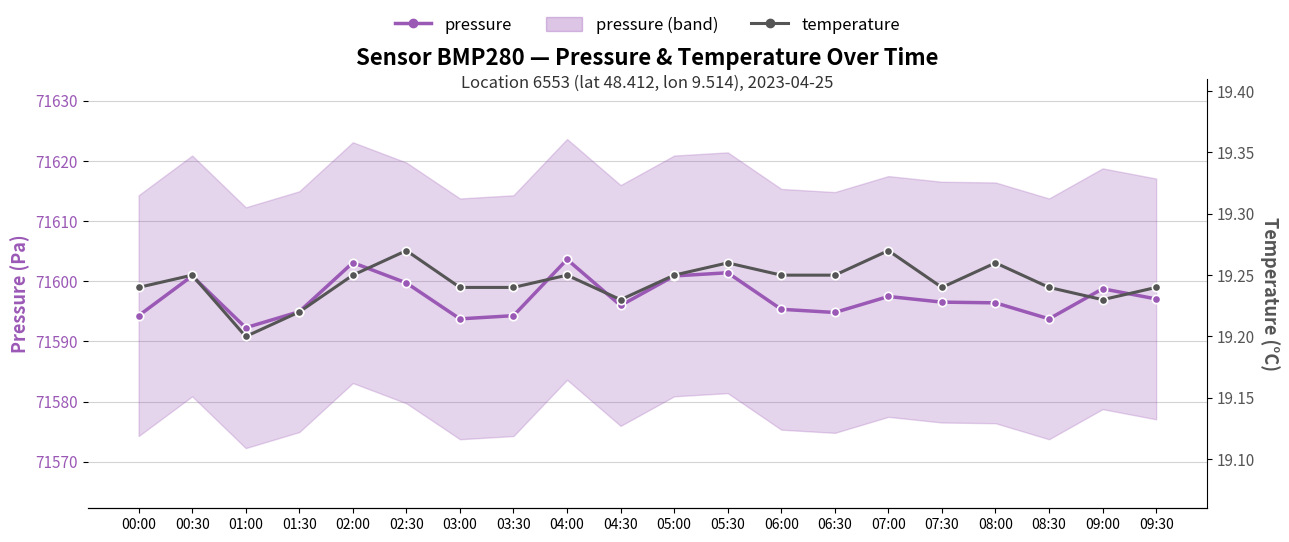

At which category is the sum across all series the highest?

04:00